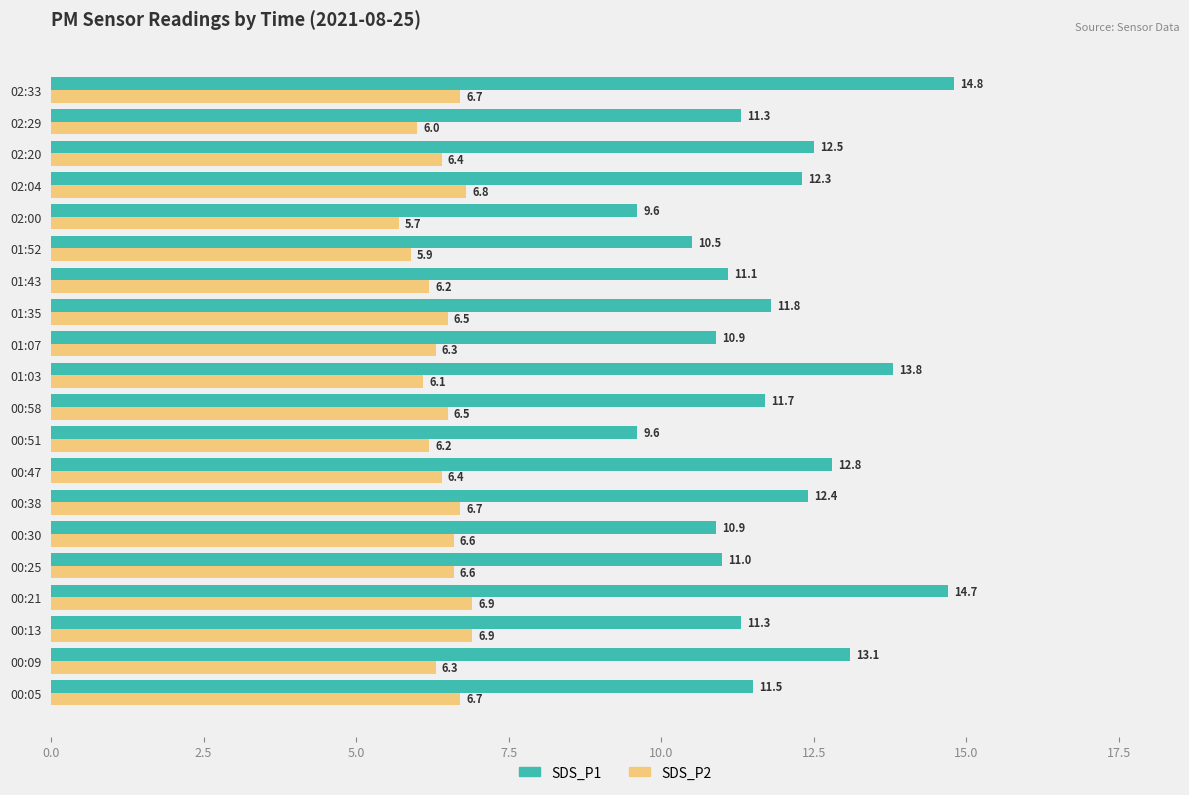

What is the difference between the second highest and minimum values in the SDS_P1 series?

5.1